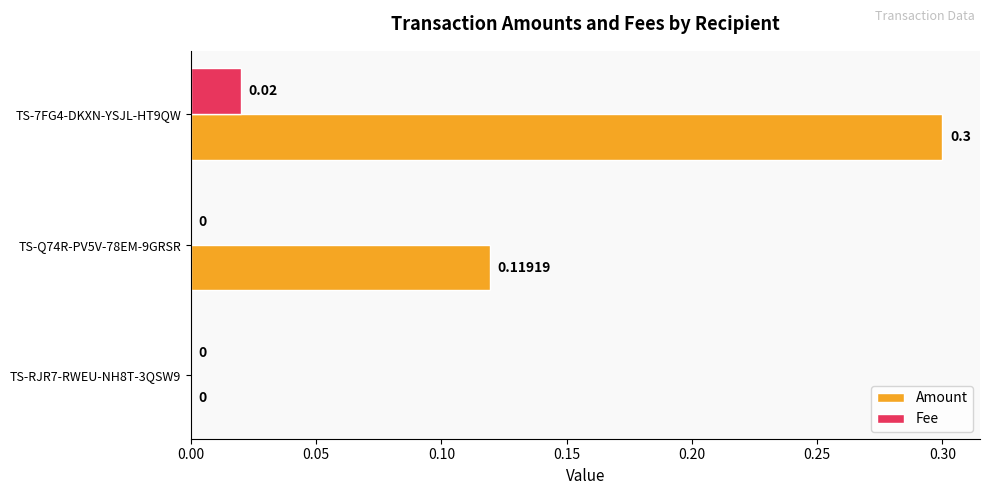

Which series changed the most between TS-Q74R-PV5V-78EM-9GRSR and TS-7FG4-DKXN-YSJL-HT9QW?

Amount